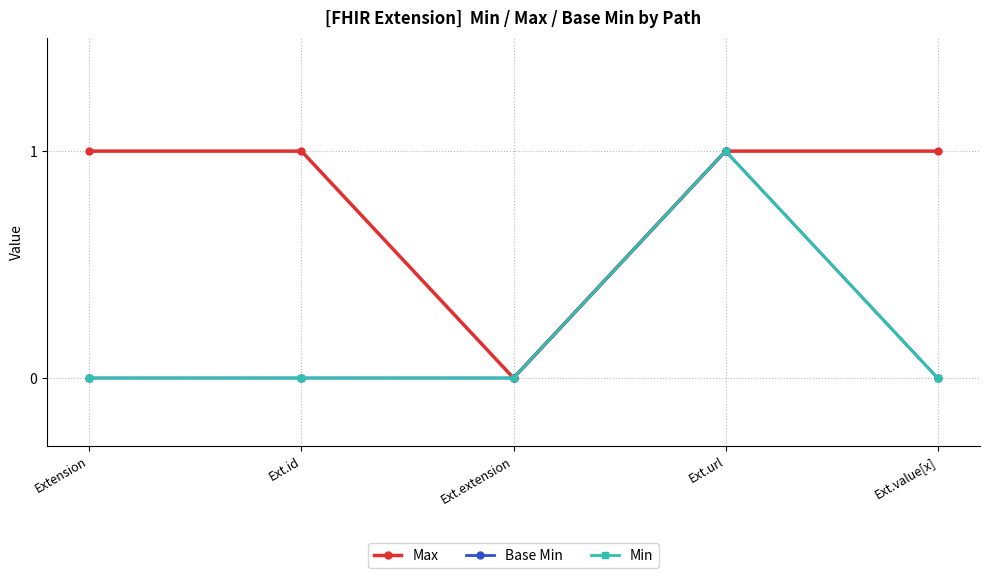

What are all the series names shown in the legend?

Max, Base Min, Min